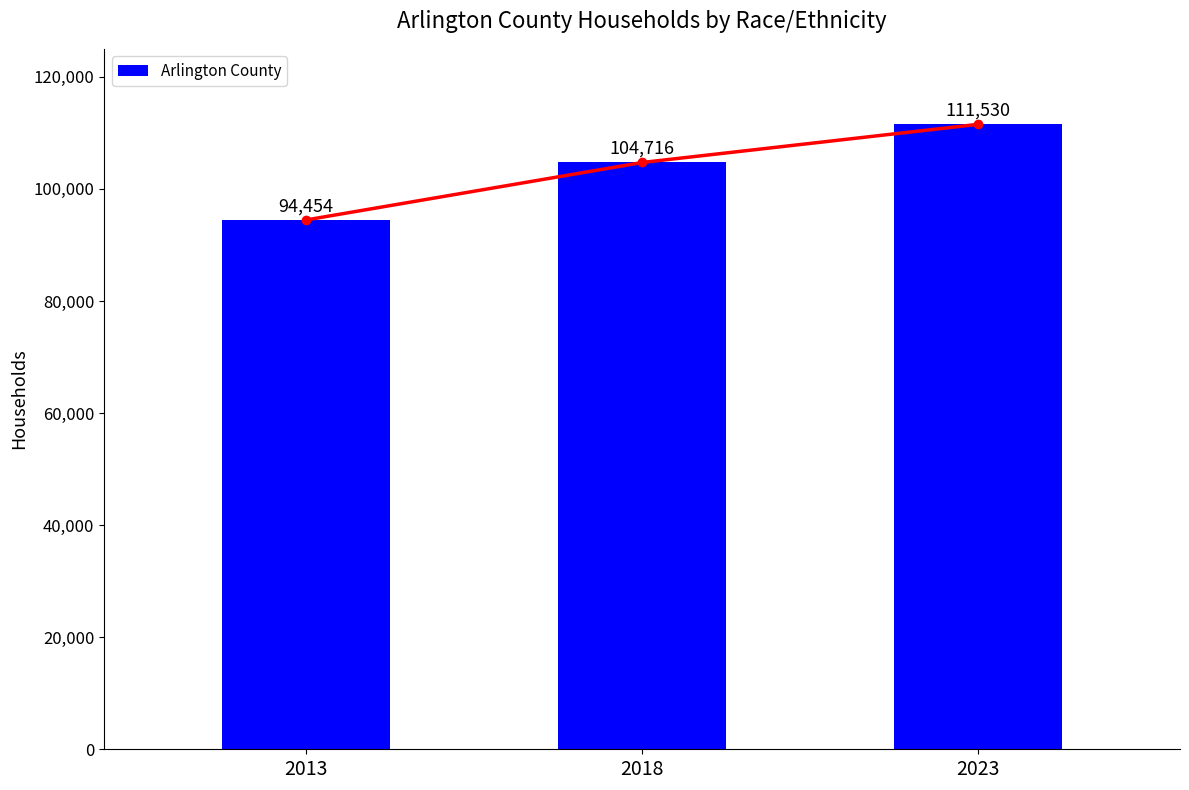

Approximately how many times larger is the value at 2018 compared to 2023?

0.9